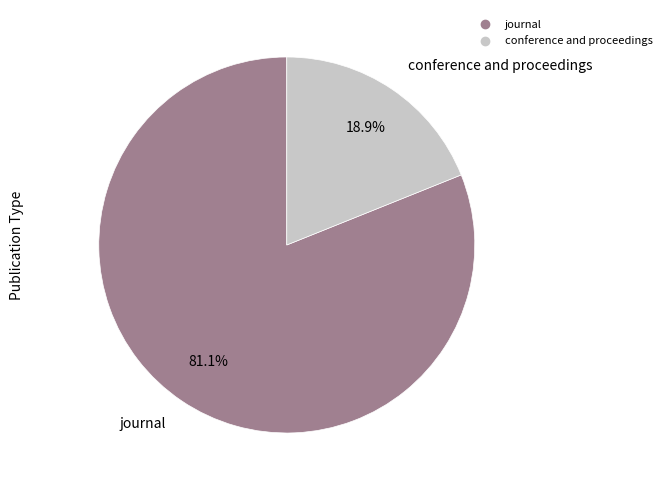

To the nearest percent, what percentage of the pie is conference and proceedings?

19%